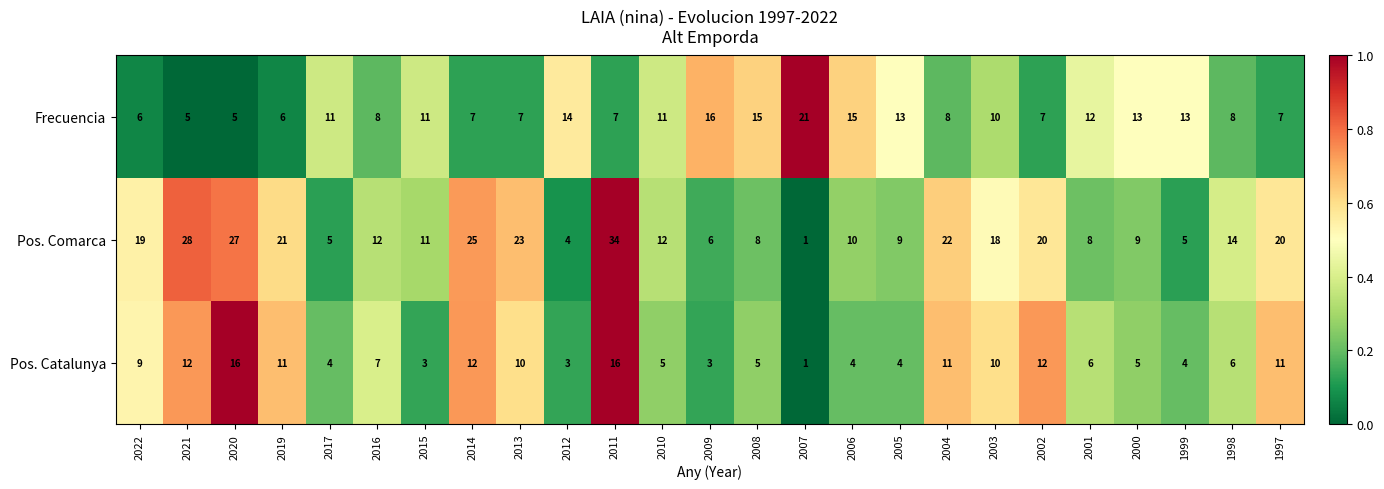

Which series has the widest spread of values?

Pos. Comarca